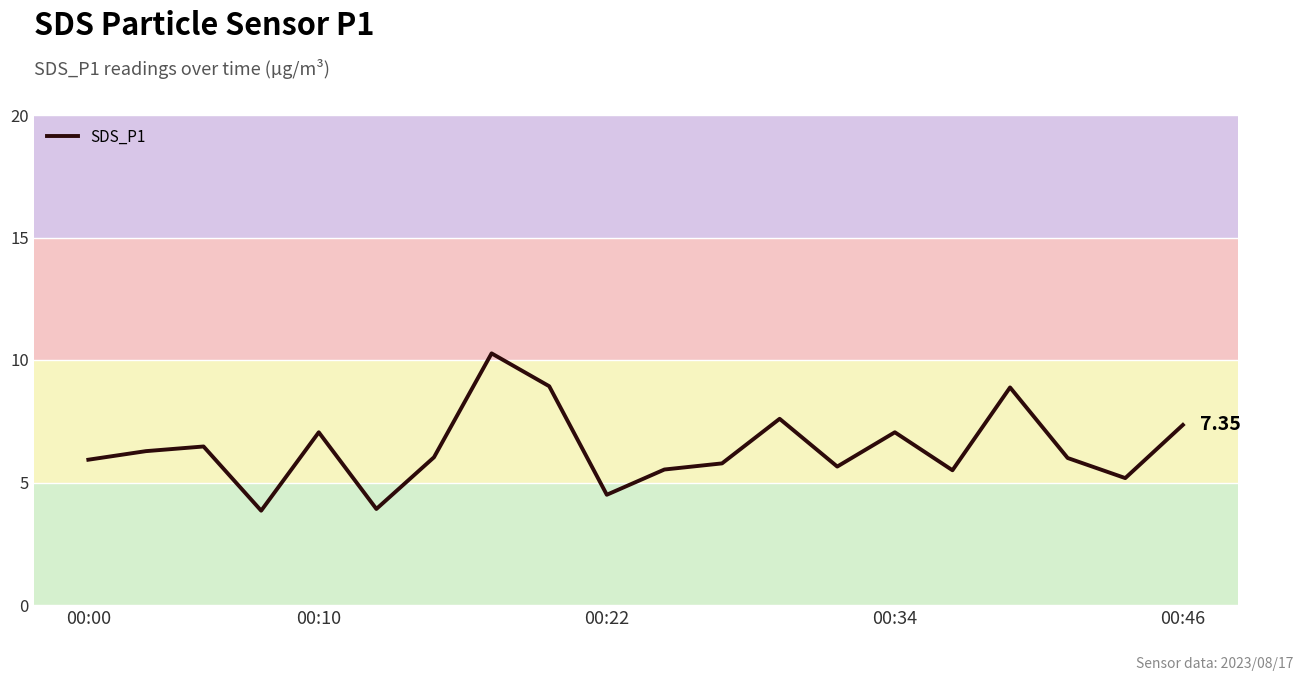

What is the difference between the maximum and minimum values?

6.4